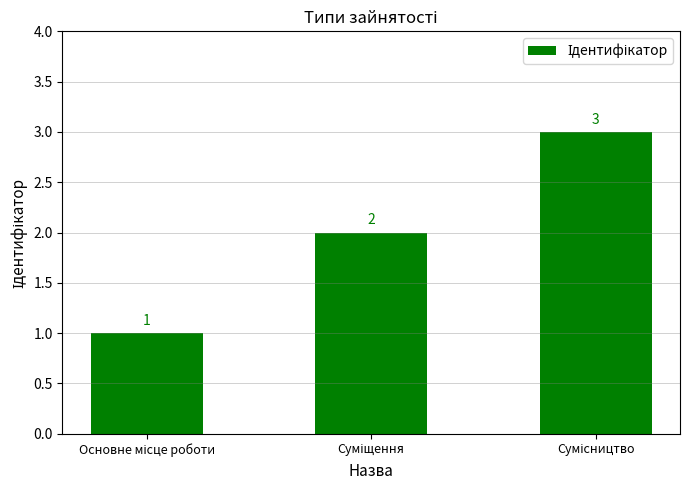

Count the values in the range 1 to 3.

3